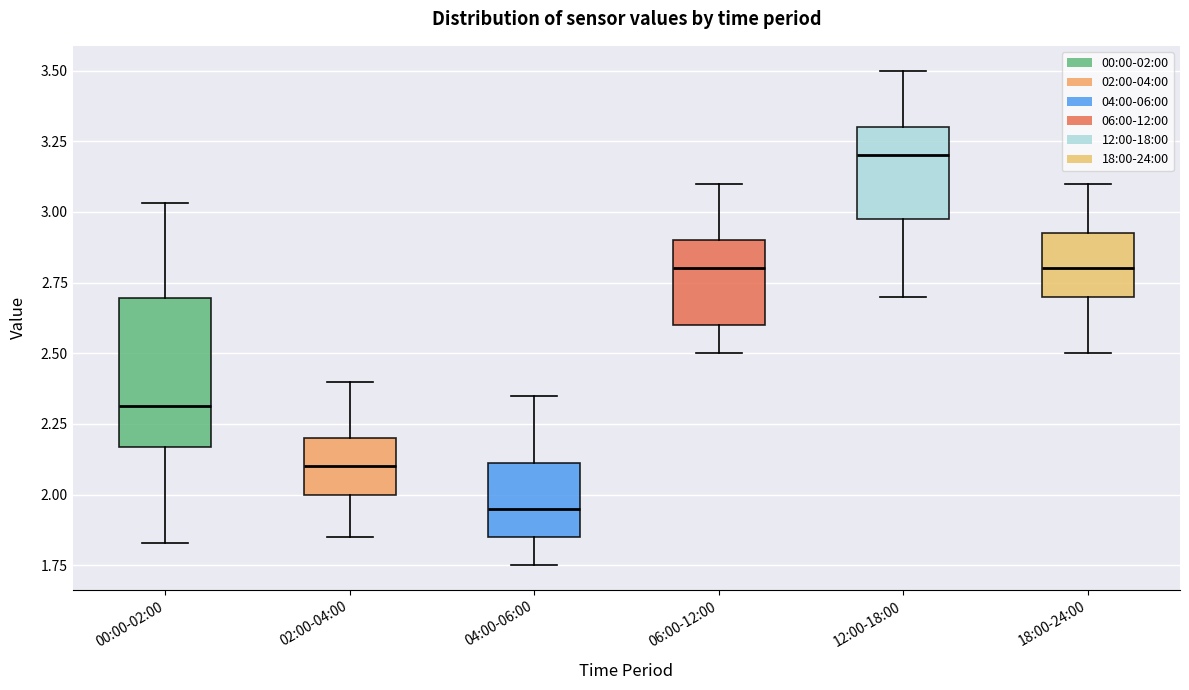

Reading left to right, read every box against the y-axis: the position of its median line, the range the box covers, and the ends of its whiskers. The values are not printed on the chart, so give them approximately, as read against the axis.

00:00-02:00: median 2.30, box 2.15 to 2.70, whiskers 1.85 to 3.05
02:00-04:00: median 2.10, box 2.00 to 2.20, whiskers 1.85 to 2.40
04:00-06:00: median 1.95, box 1.85 to 2.10, whiskers 1.75 to 2.35
06:00-12:00: median 2.80, box 2.60 to 2.90, whiskers 2.50 to 3.10
12:00-18:00: median 3.20, box 3.00 to 3.30, whiskers 2.70 to 3.50
18:00-24:00: median 2.80, box 2.70 to 2.95, whiskers 2.50 to 3.10